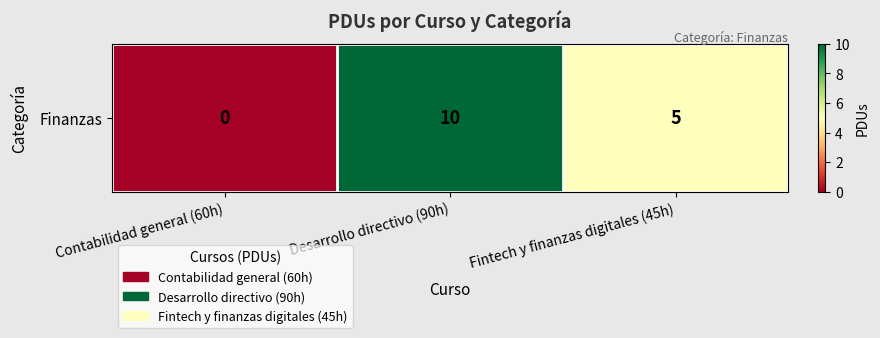

The chart shows a value of 10 at Desarrollo directivo (90h). True or false?

True